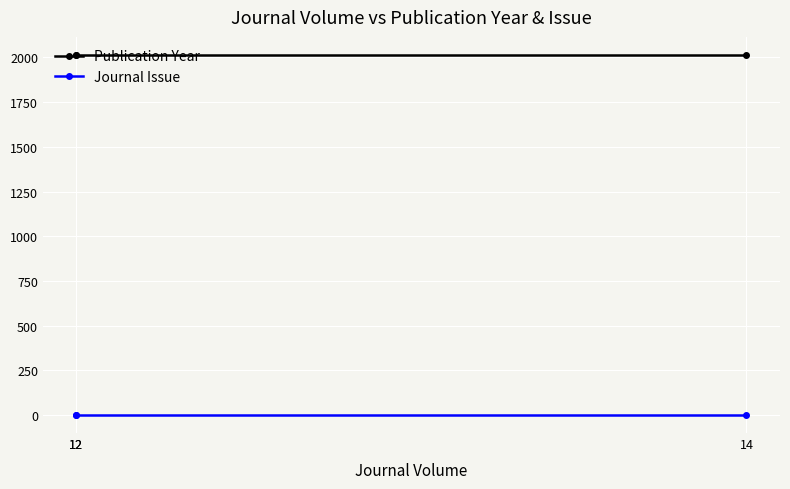

What is the total value across all series at 12?

2013